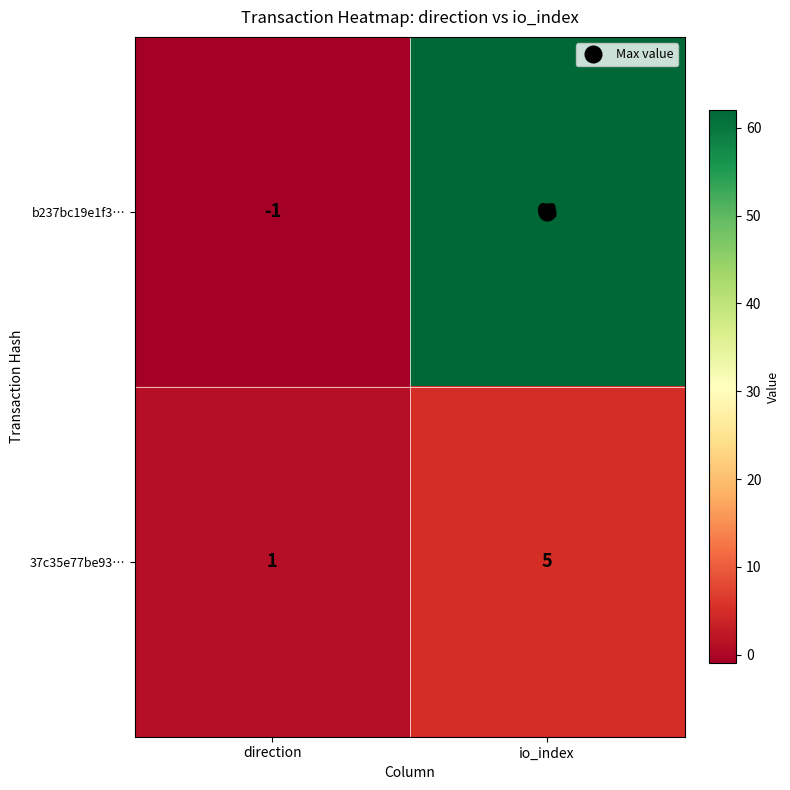

What is the spread (max minus min) of values at io_index?

57